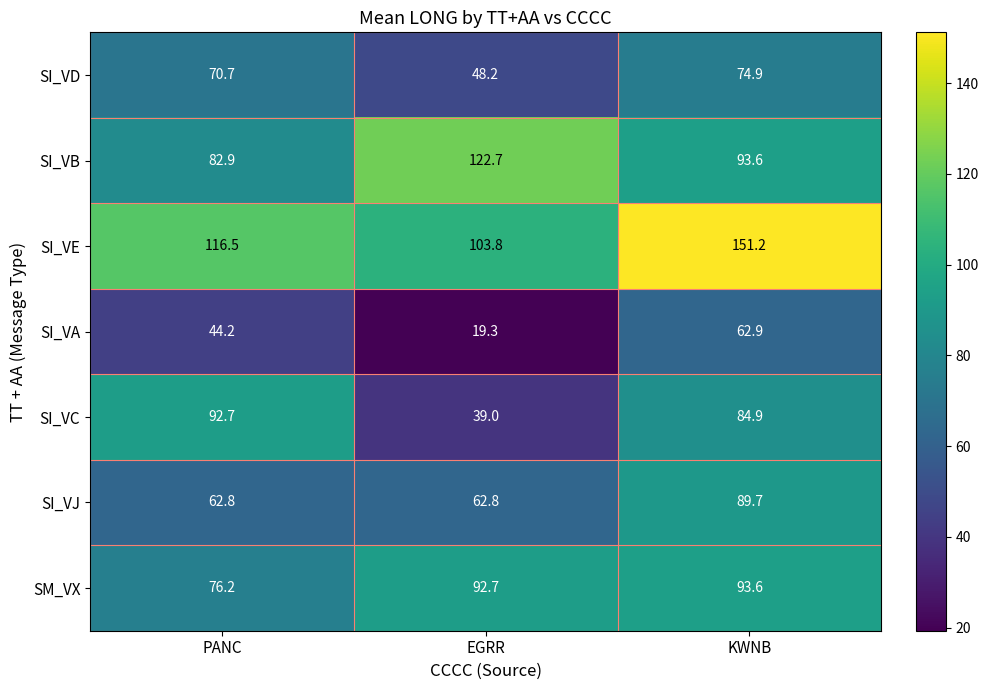

Reading left to right, list all the values displayed in this chart.

SI_VD: PANC=70.7	EGRR=48.2	KWNB=74.9
SI_VB: PANC=82.9	EGRR=122.7	KWNB=93.6
SI_VE: PANC=116.5	EGRR=103.8	KWNB=151.2
SI_VA: PANC=44.2	EGRR=19.3	KWNB=62.9
SI_VC: PANC=92.7	EGRR=39.0	KWNB=84.9
SI_VJ: PANC=62.8	EGRR=62.8	KWNB=89.7
SM_VX: PANC=76.2	EGRR=92.7	KWNB=93.6